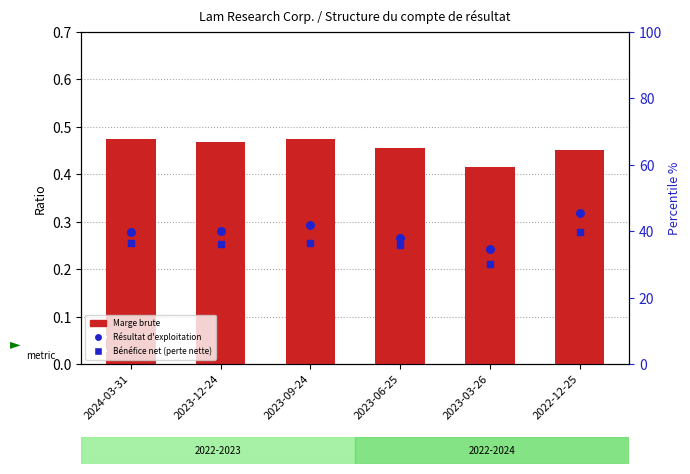

At which category is the sum across all series the highest?

2022-12-25